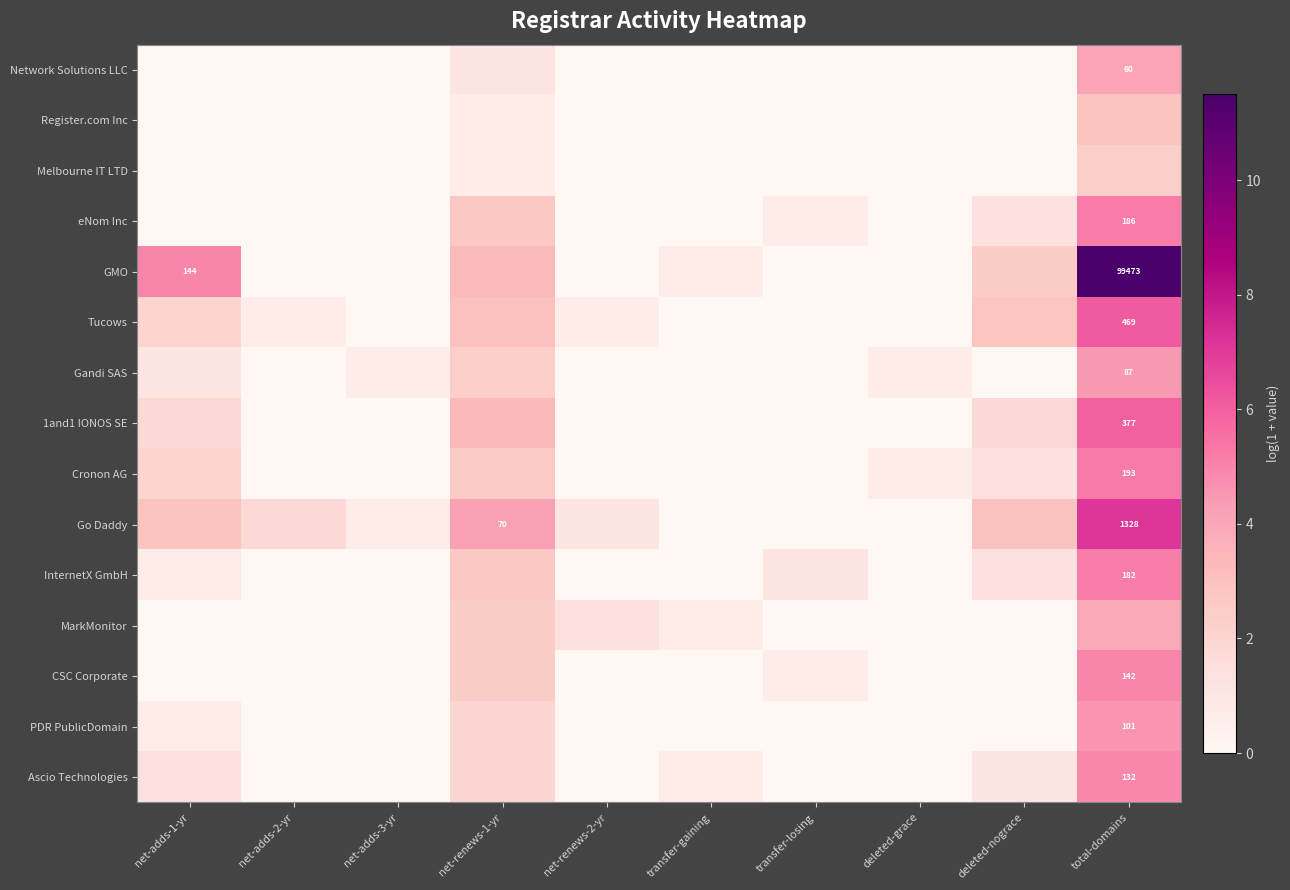

At how many categories does at least one series exceed 9?

1